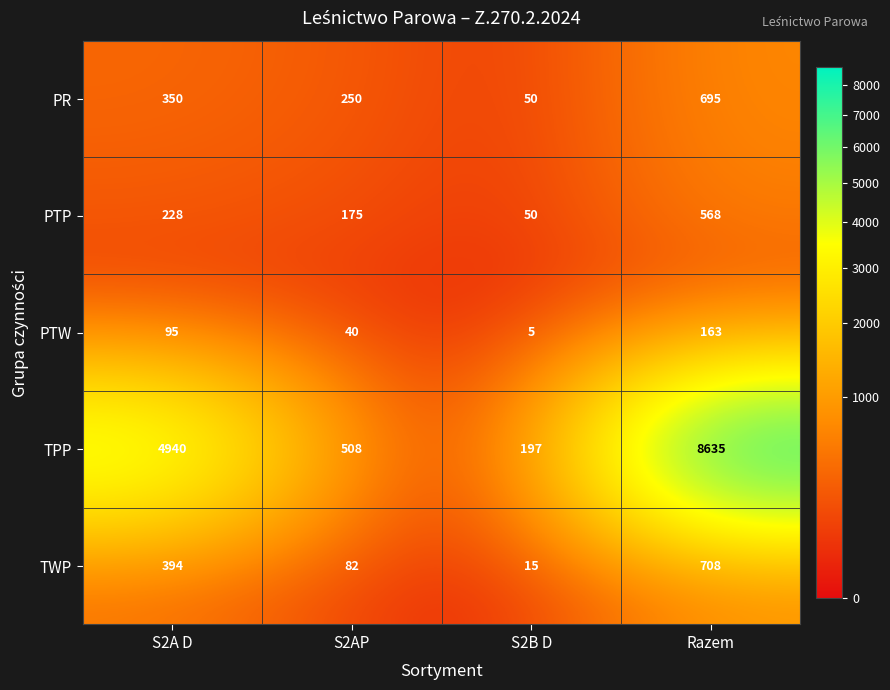

Which series has the widest spread of values?

TPP